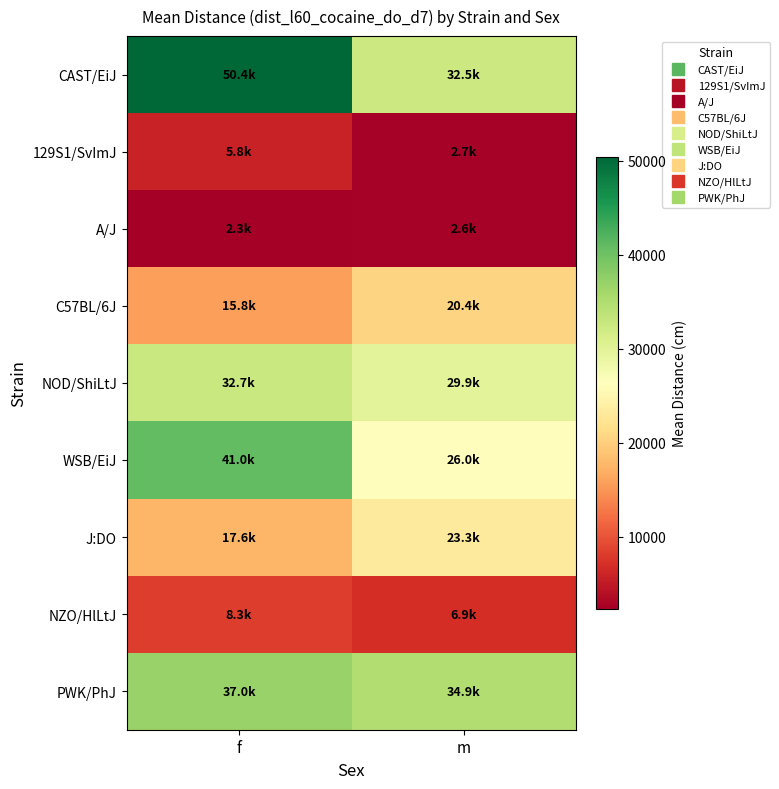

Between m and f, which is larger?

f